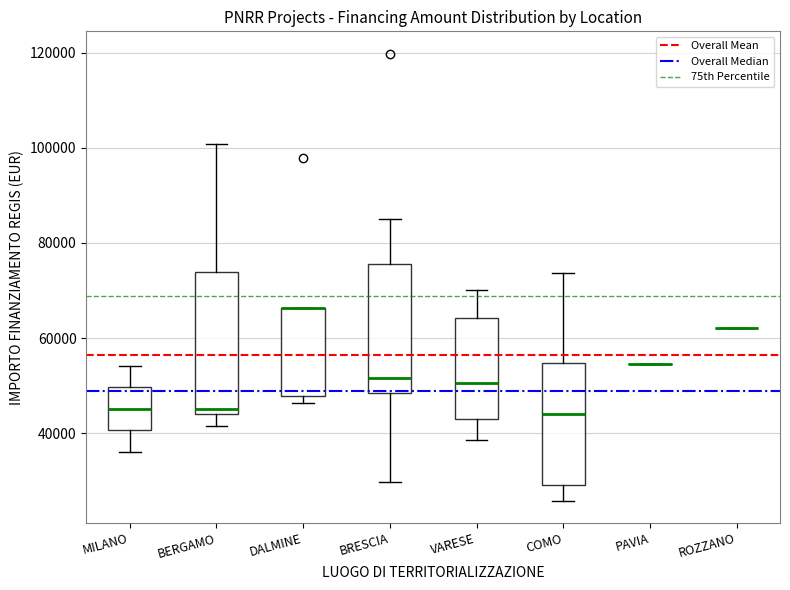

Reading left to right, transcribe this box plot: for each box, give where its median line is, the range the box spans, and where its two whiskers end, as read against the y-axis. The values are not printed on the chart, so give them approximately, as read against the axis.

MILANO: median 46000, box 40000 to 50000, whiskers 36000 to 54000
BERGAMO: median 44000 (just above the box's lower edge), box 44000 to 74000, whiskers 42000 to 100000
DALMINE: median 66000 (drawn on the box's upper edge), box 48000 to 66000, whiskers 46000 to 66000
BRESCIA: median 52000, box 48000 to 76000, whiskers 30000 to 84000
VARESE: median 50000, box 44000 to 64000, whiskers 38000 to 70000
COMO: median 44000, box 30000 to 54000, whiskers 26000 to 74000
PAVIA: box collapsed to a line at 54000, whiskers 54000 to 54000
ROZZANO: box collapsed to a line at 62000, whiskers 62000 to 62000